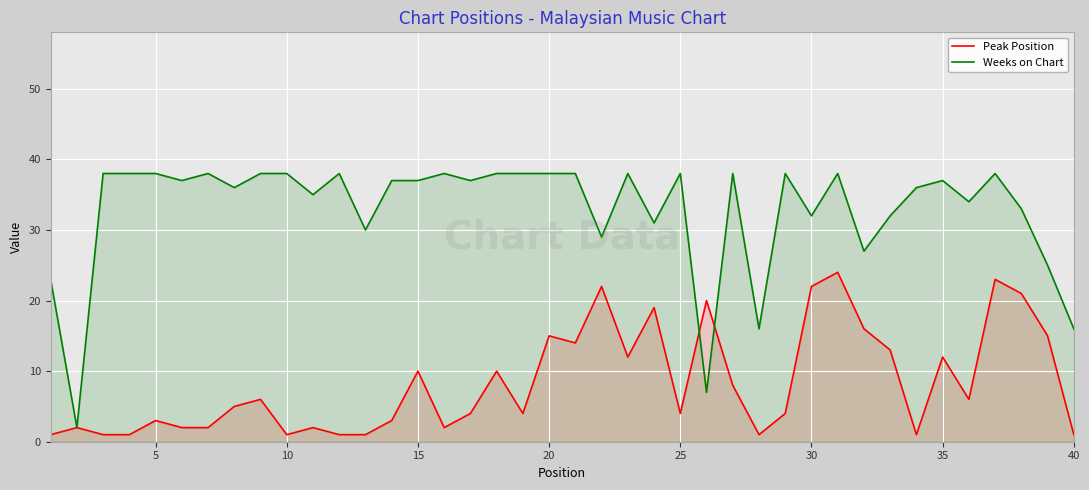

What is the greatest value displayed?

38